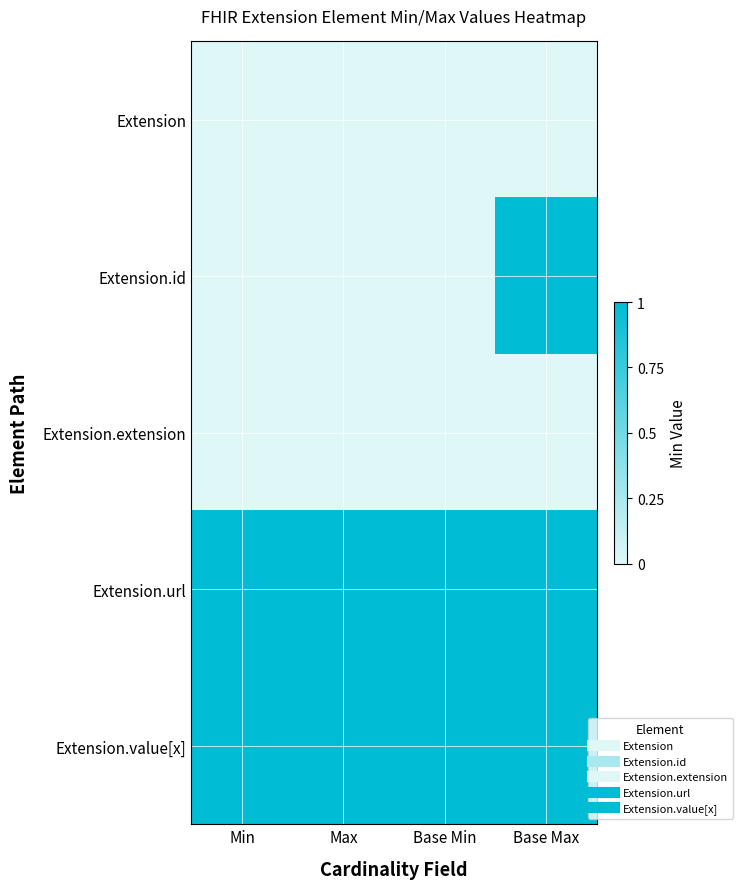

What is the total value across all series at Base Min?

2